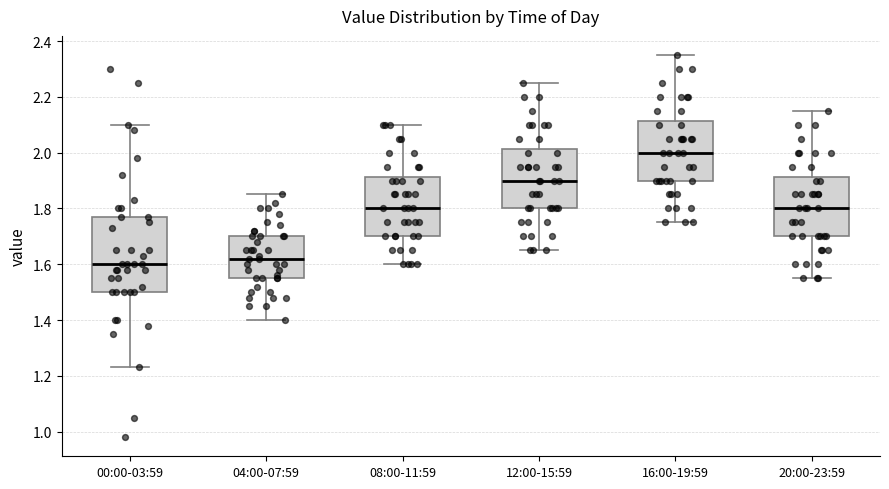

Which box is the tallest, from its lower edge to its upper edge?

00:00-03:59